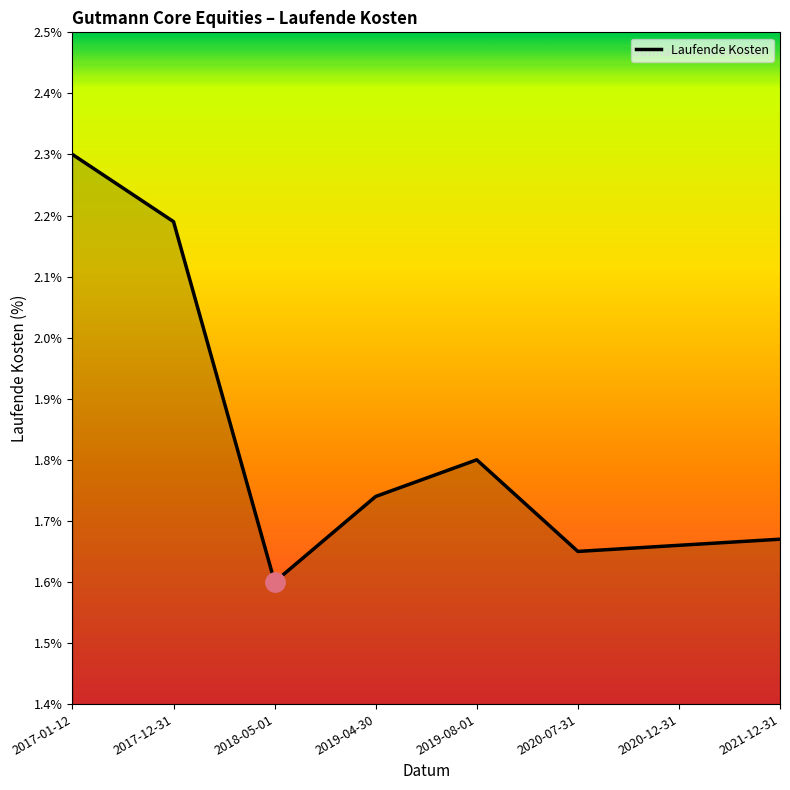

At which category does the chart reach its minimum across all series?

2018-05-01